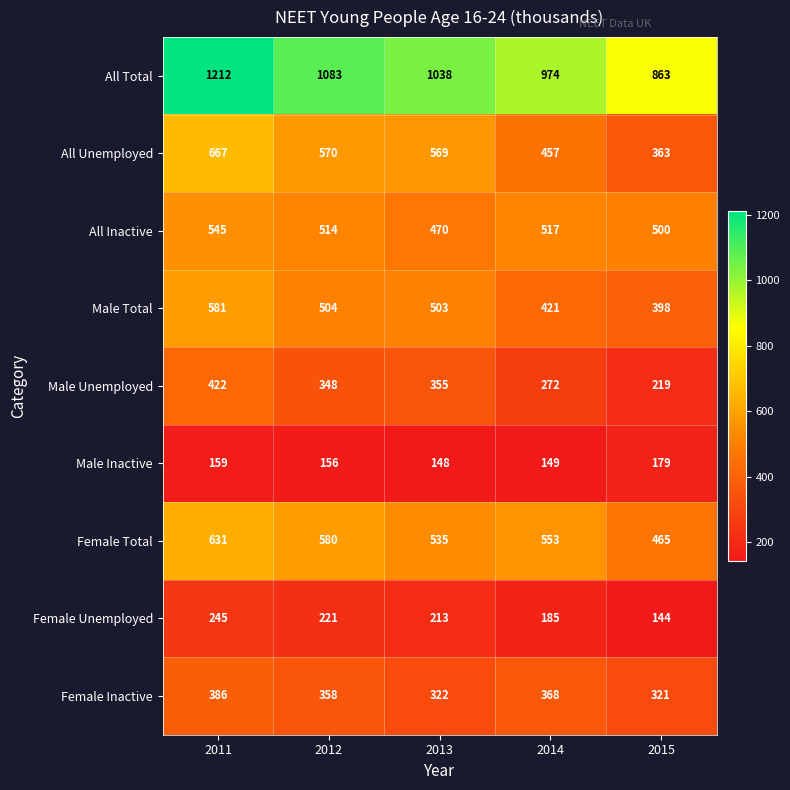

What is the difference between the second highest and minimum values in the All Inactive series?

47